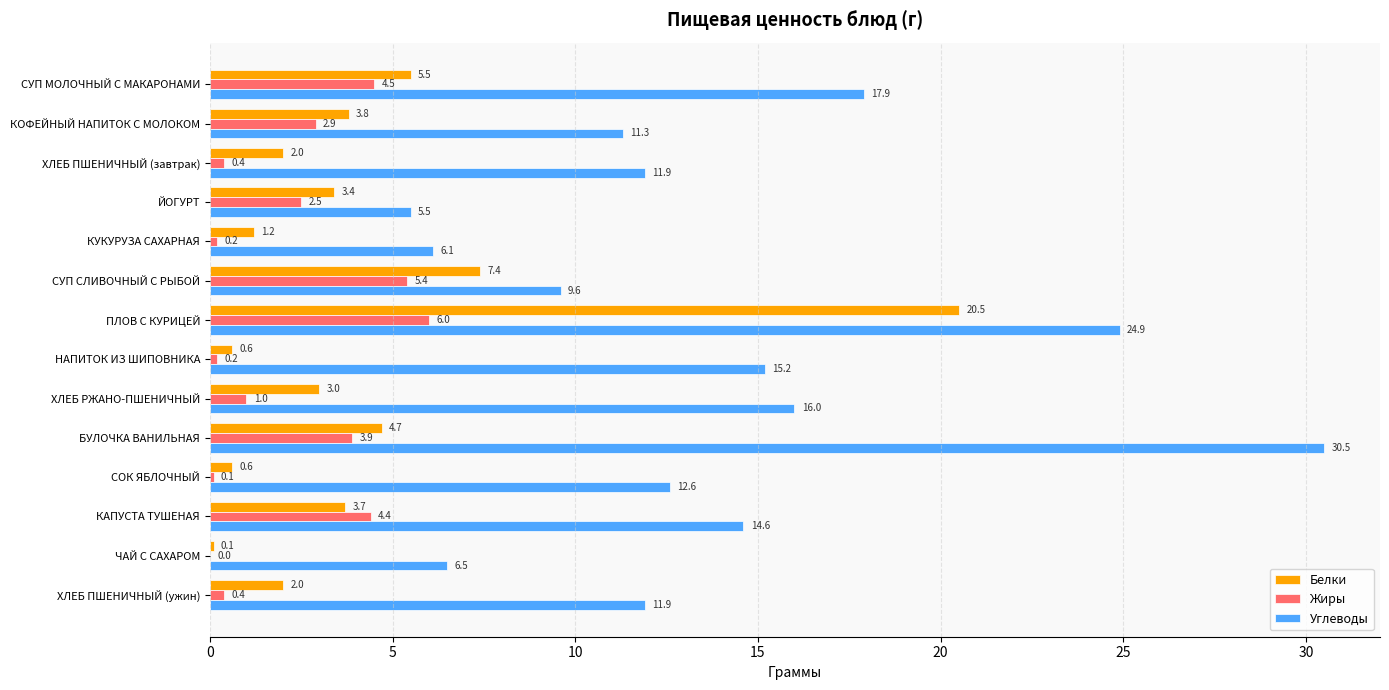

Where is Жиры nearest to the value 3?

КОФЕЙНЫЙ НАПИТОК С МОЛОКОМ